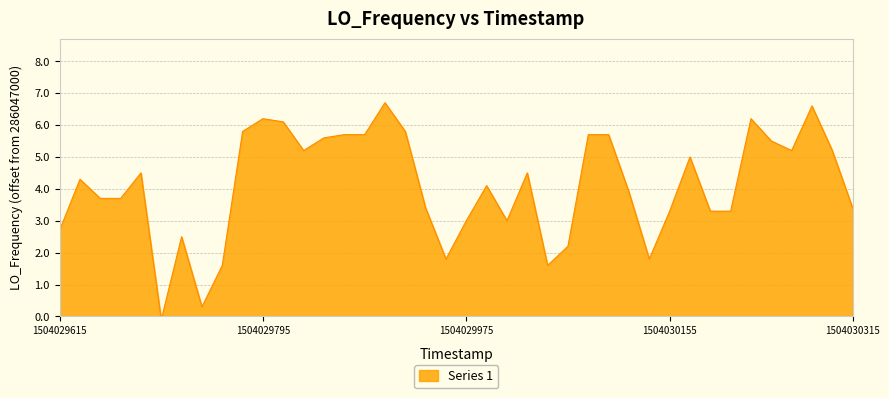

How many points are higher than both their immediate neighbors (excluding endpoints)?

10